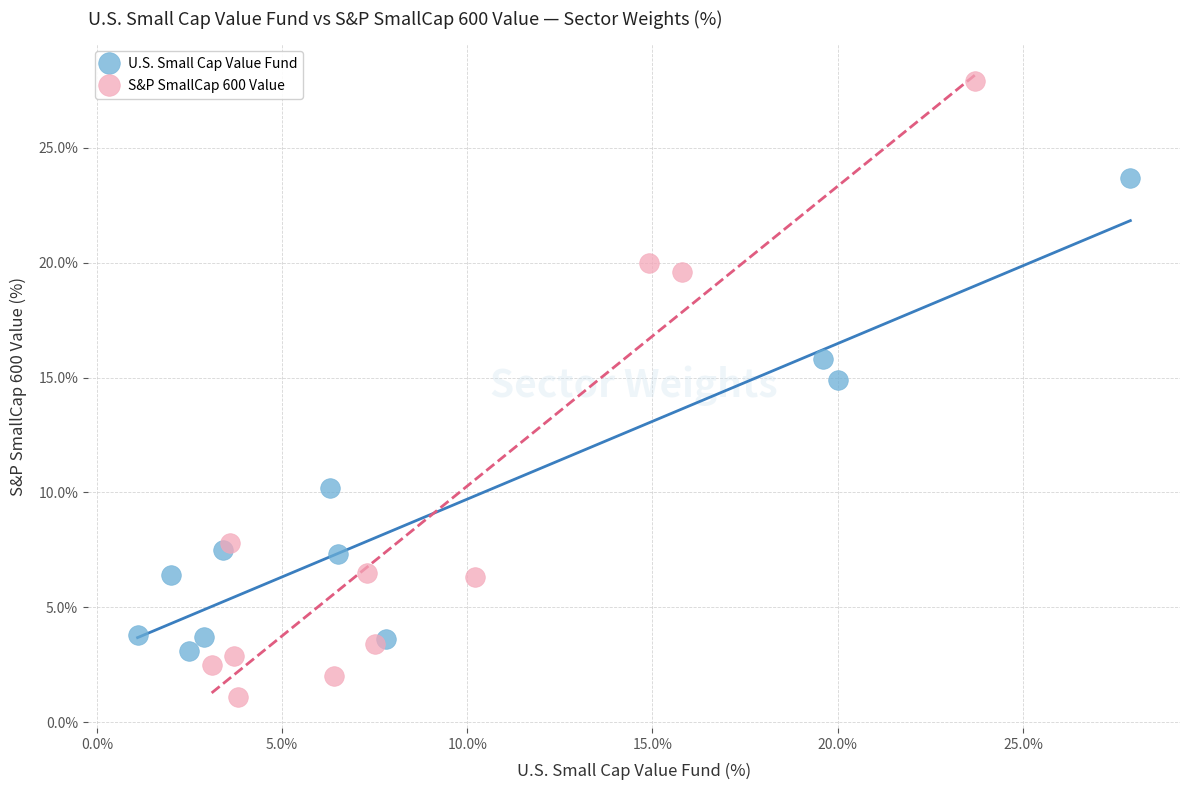

What are all the series names shown in the legend?

U.S. Small Cap Value Fund, S&P SmallCap 600 Value